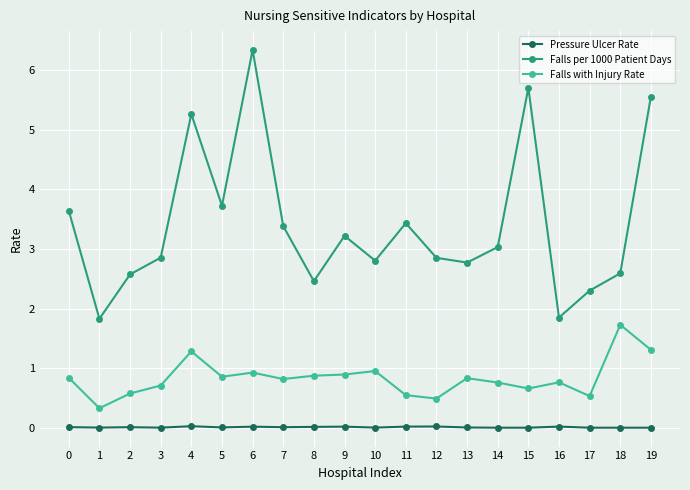

At which category is the sum across all series the highest?

6